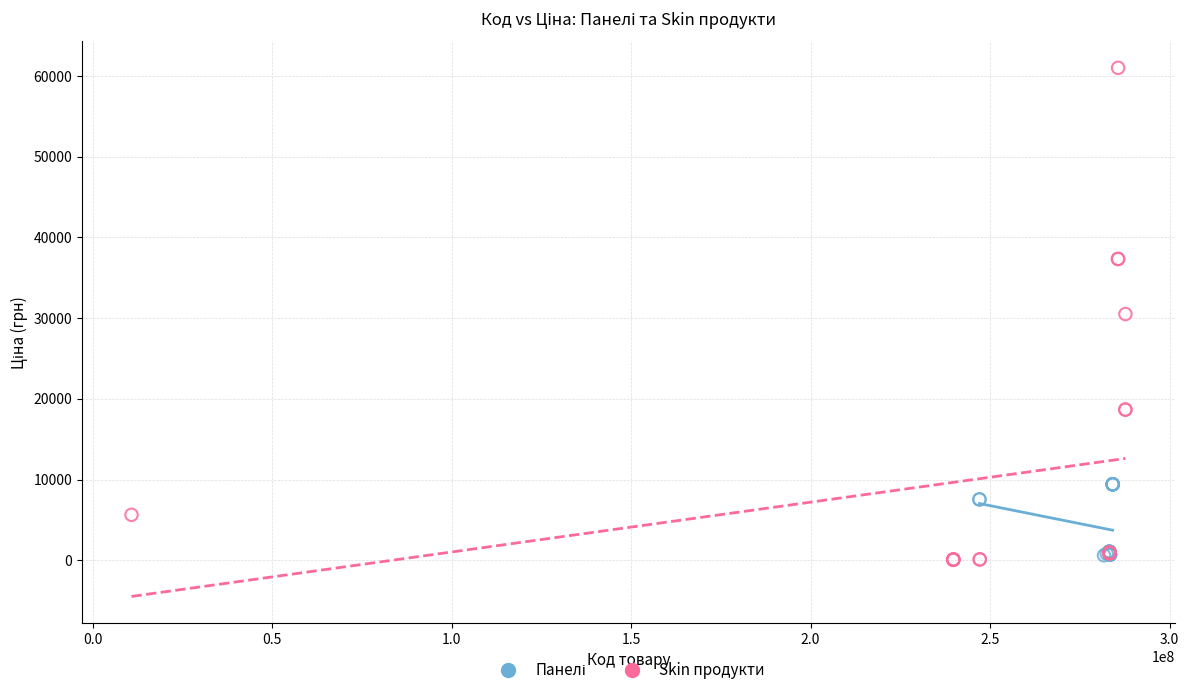

Which series contains the highest Y value?

Skin продукти